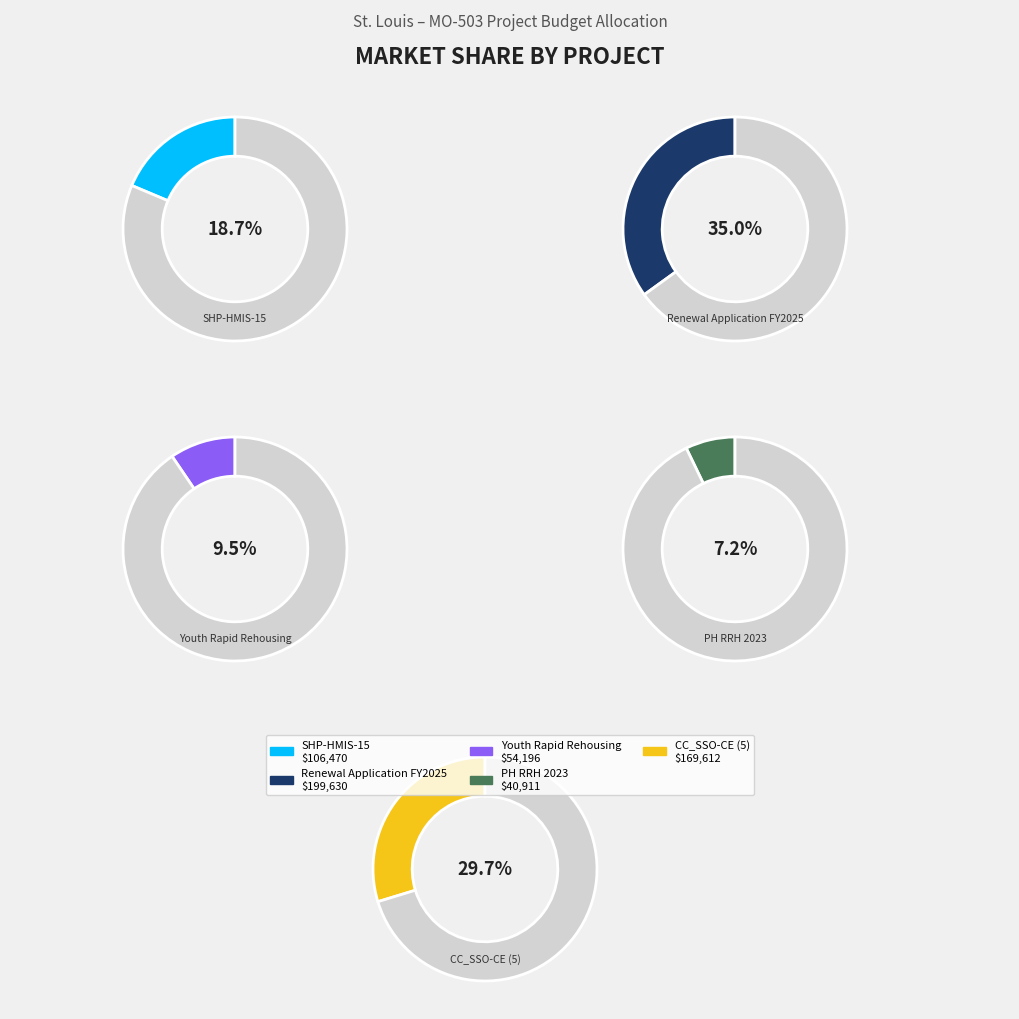

What is the smallest slice in the pie chart?

PH RRH 2023